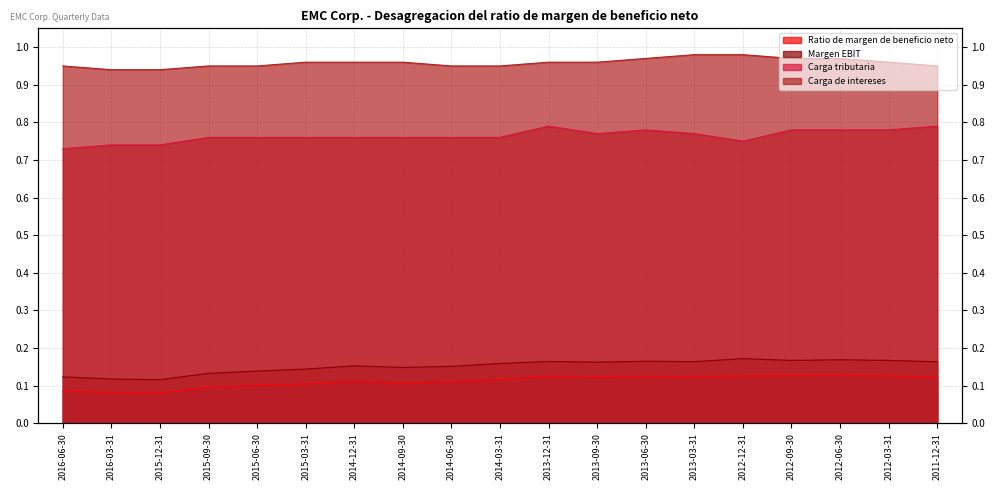

True or false: Carga de intereses and Carga tributaria intersect in this chart.

False